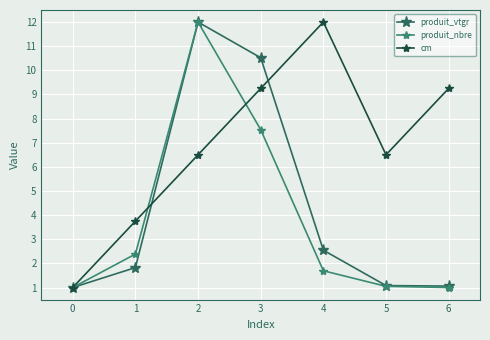

What is the value of the cm point at the 1st from the left?

1.0